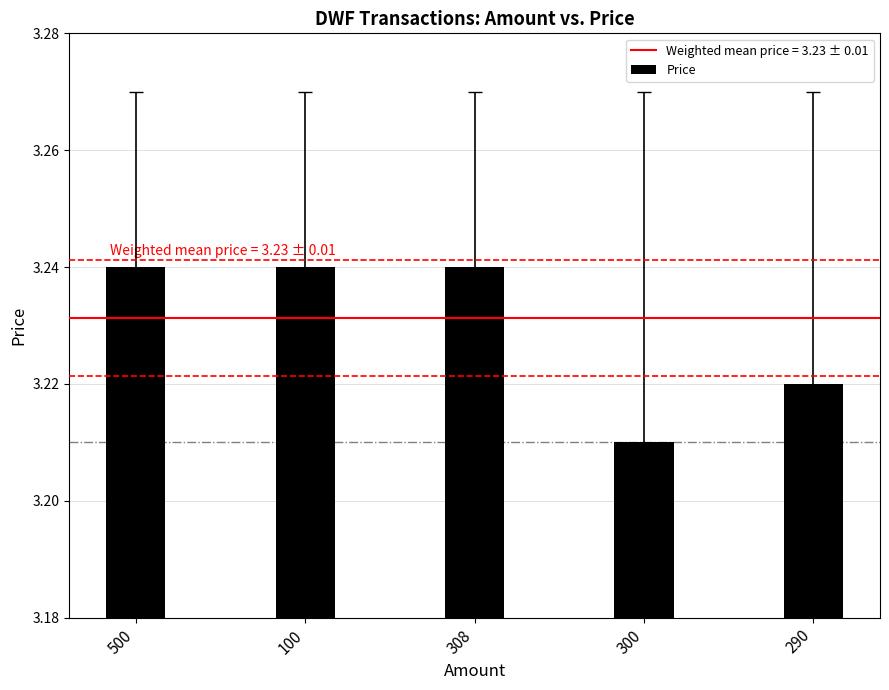

Which label corresponds to the smallest value in the chart?

300